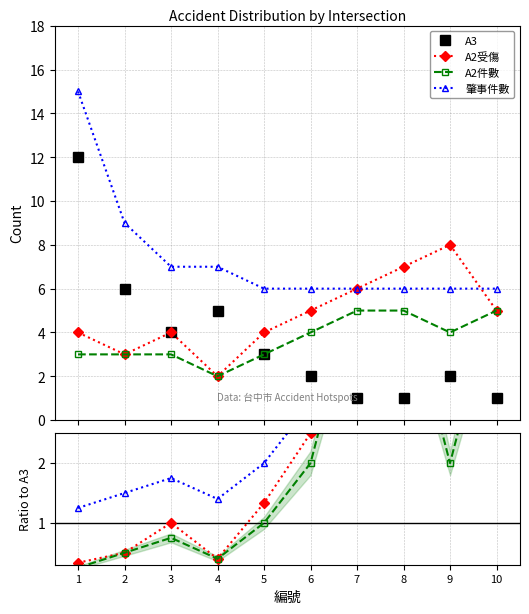

At which label is A2件數 closest to 3?

1